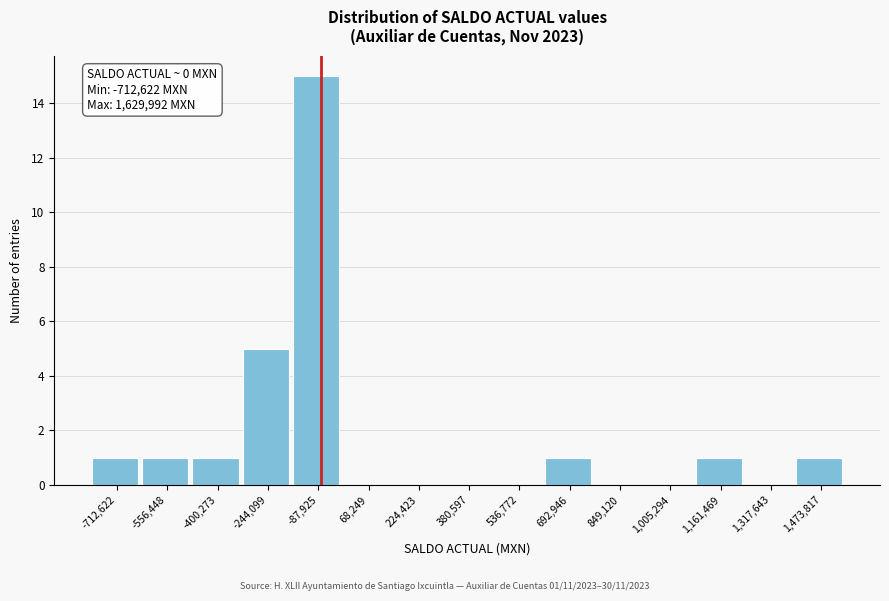

Reading right to left, extract all data points from this chart.

1,473,817=1	1,317,643=0	1,161,469=1	1,005,294=0	849,120=0	692,946=1	536,772=0	380,597=0	224,423=0	68,249=0	-87,925=15	-244,099=5	-400,273=1	-556,448=1	-712,622=1